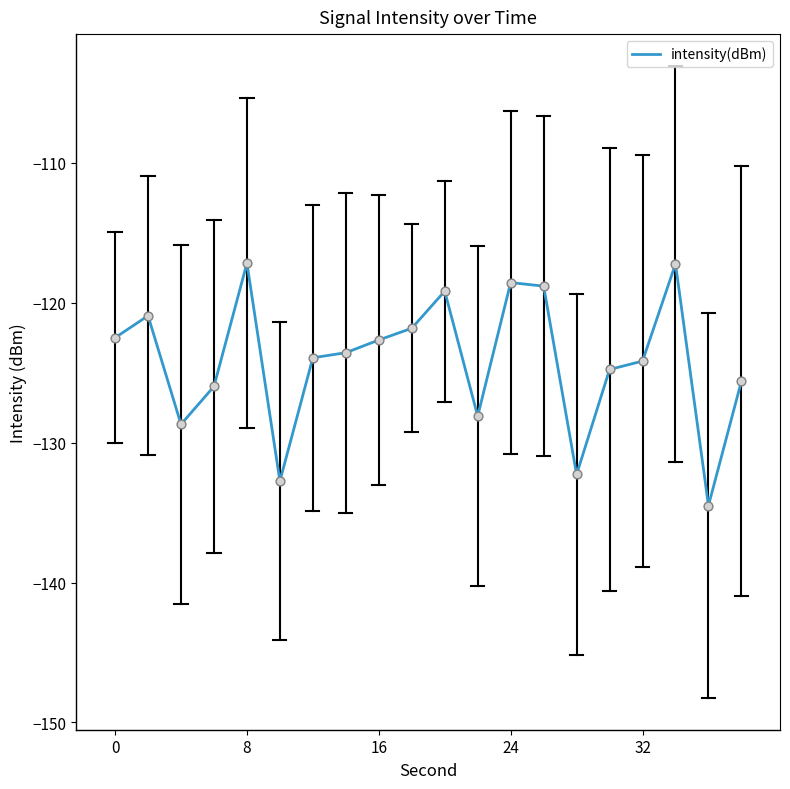

What is the difference between the maximum and minimum values?

17.3